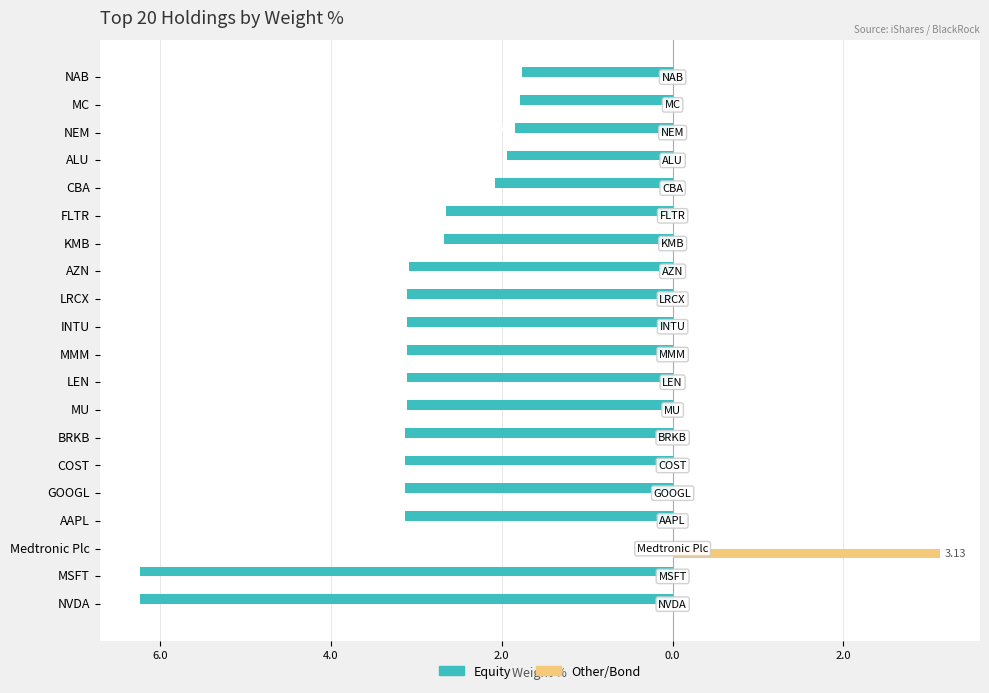

What are all the series names shown in the legend?

Equity, Other/Bond